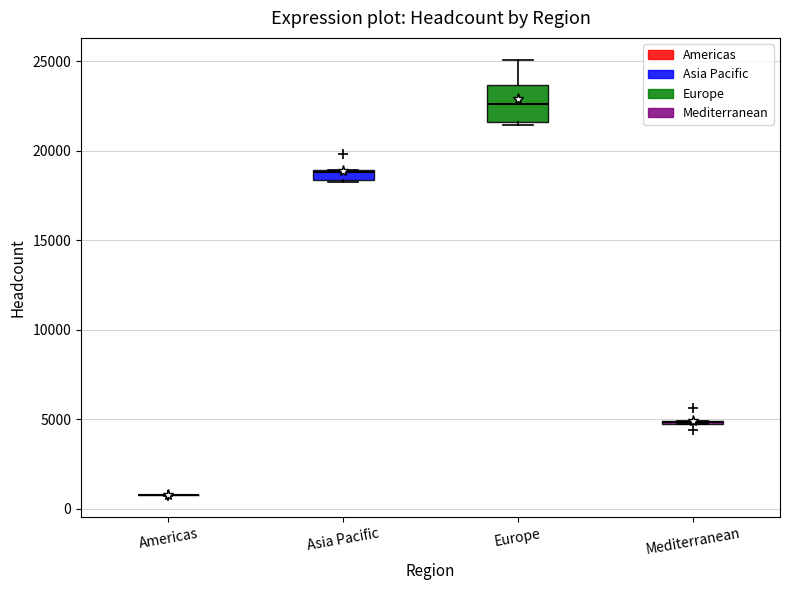

Which box is the tallest, from its lower edge to its upper edge?

Europe